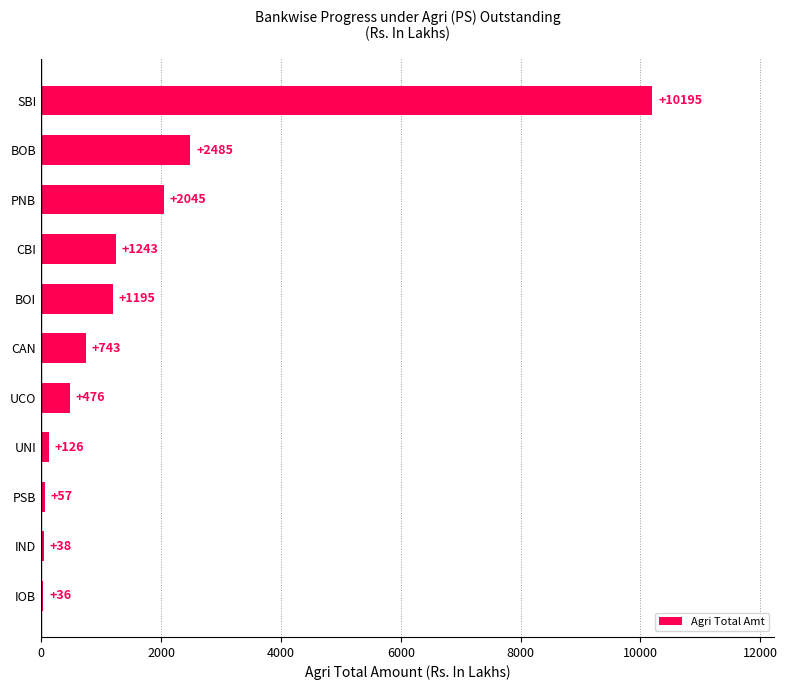

The chart shows a value of 35.6 at IOB. True or false?

True